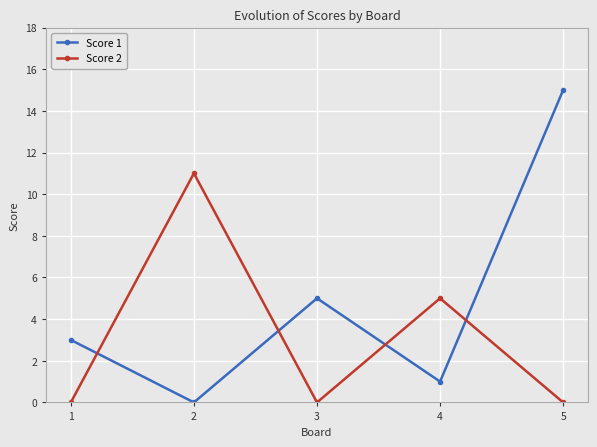

Reading left to right, what are all the values shown in this chart?

Score 1: 1=3	2=0	3=5	4=1	5=15
Score 2: 1=0	2=11	3=0	4=5	5=0